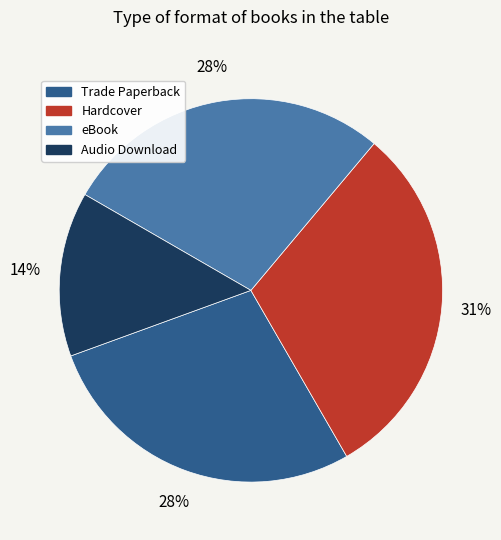

Which has a higher value, Trade Paperback or Audio Download?

Trade Paperback